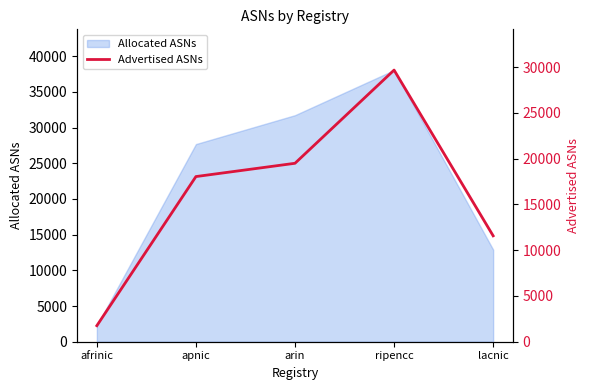

Does the chart have visible grid lines?

No